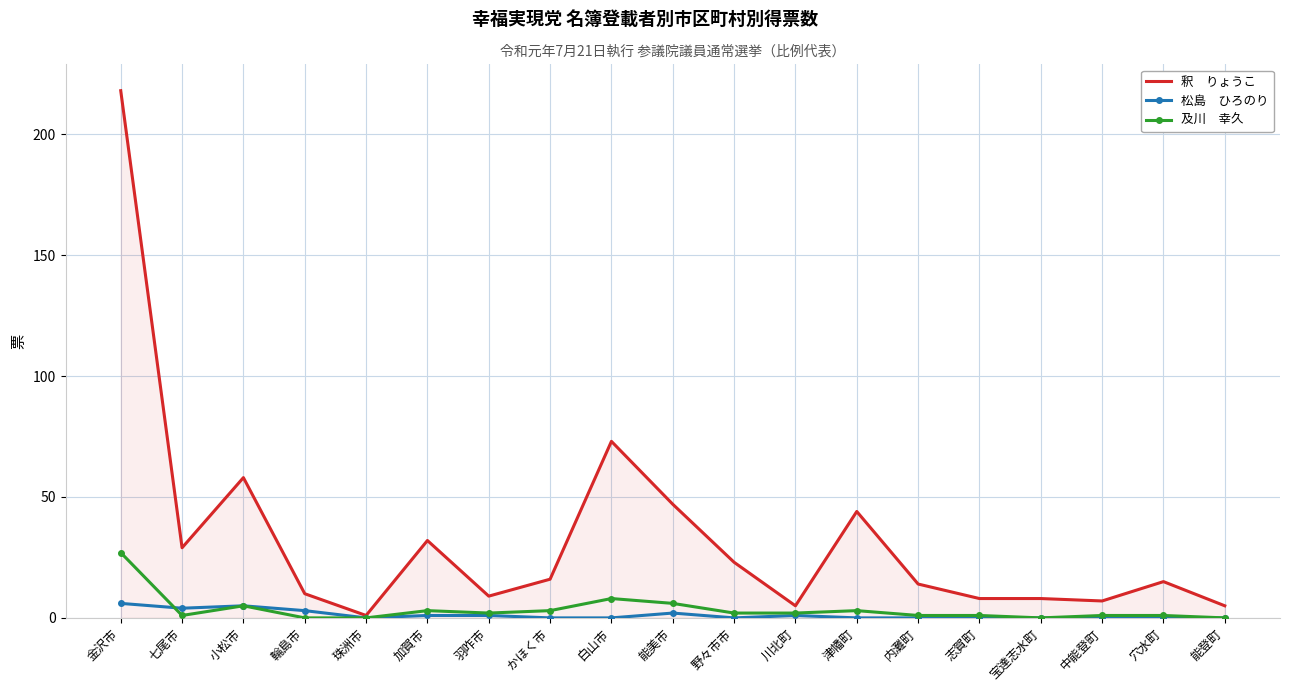

Which label corresponds to the largest value in the chart?

金沢市